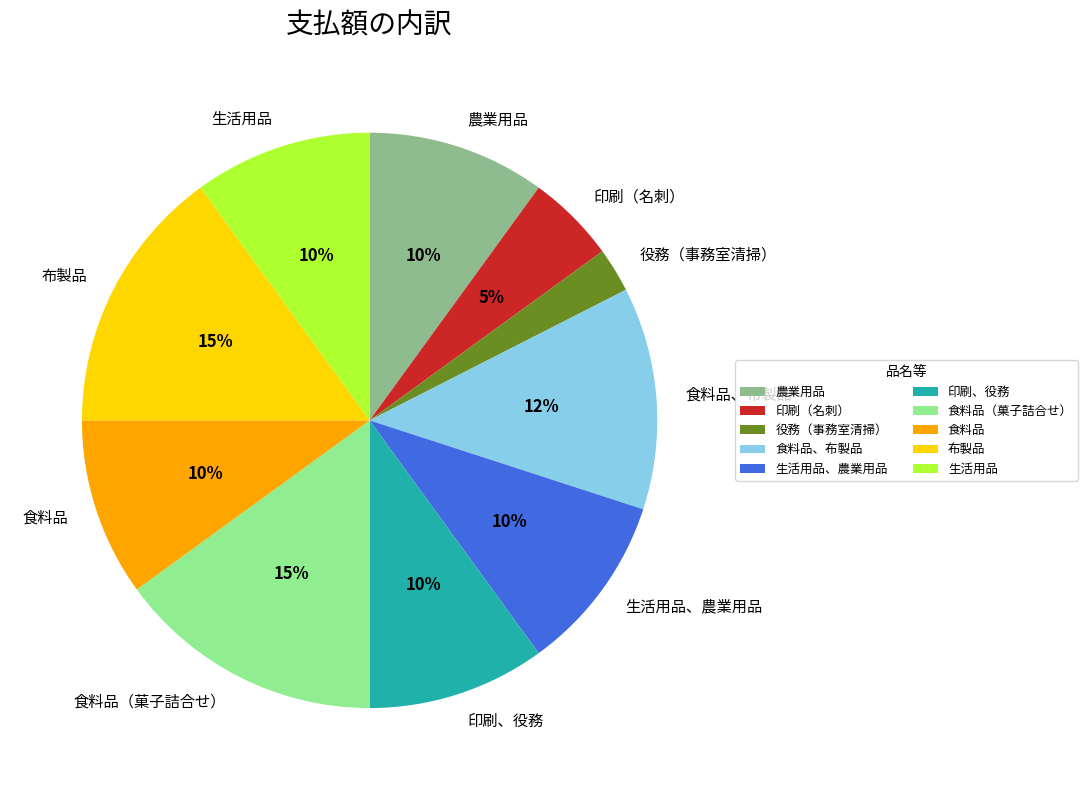

To the nearest percent, what is the combined percentage of 農業用品 and 食料品（菓子詰合せ）?

25%